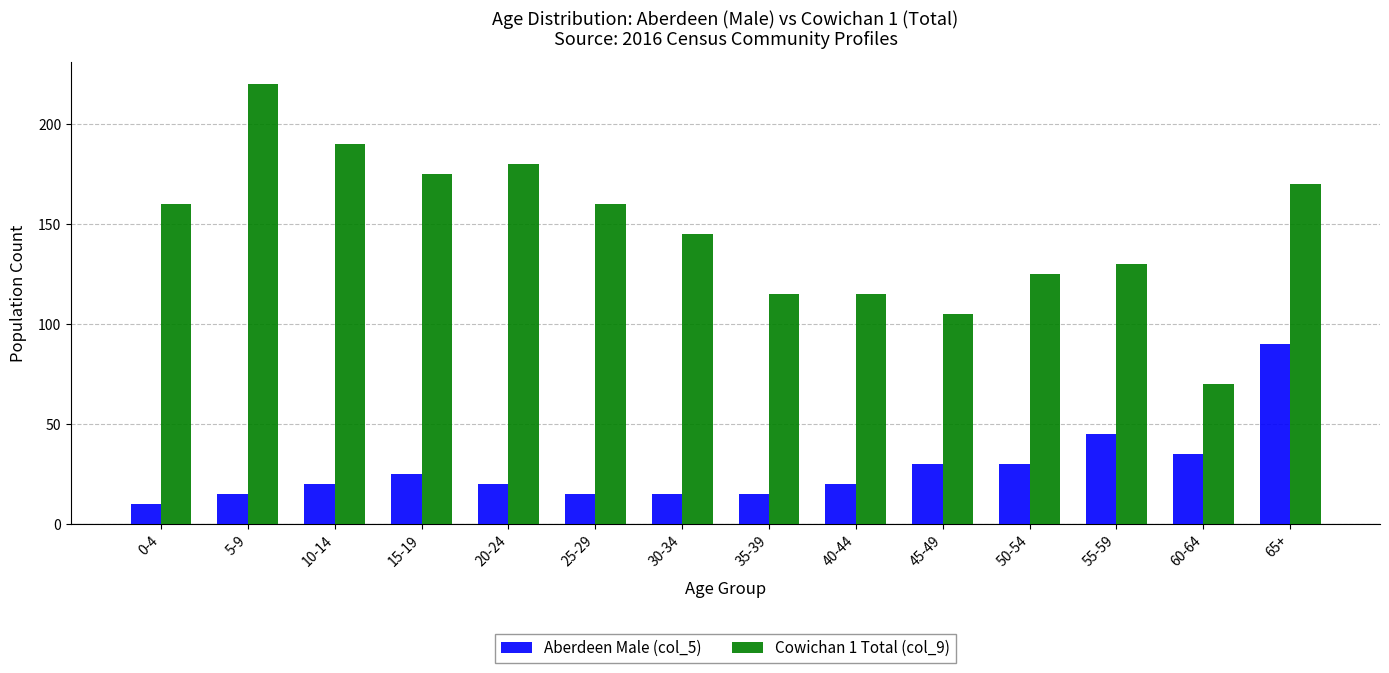

Count the number of categories in the chart.

14